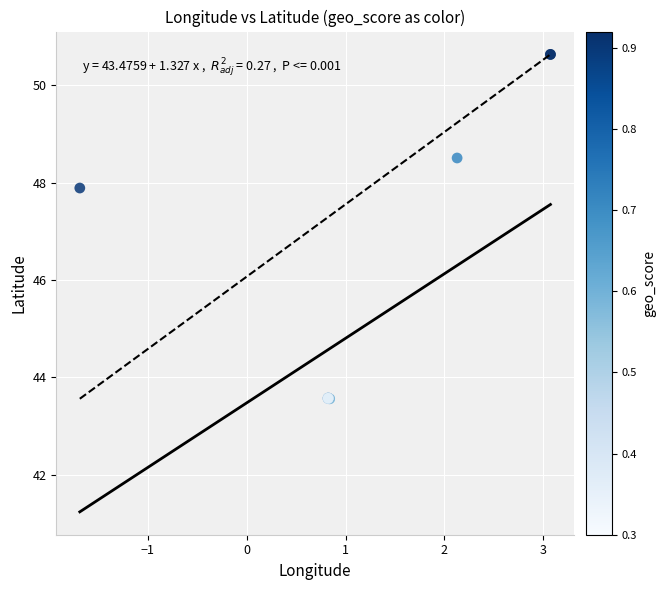

What Y value in the scatter plot is closest to 47?

47.9